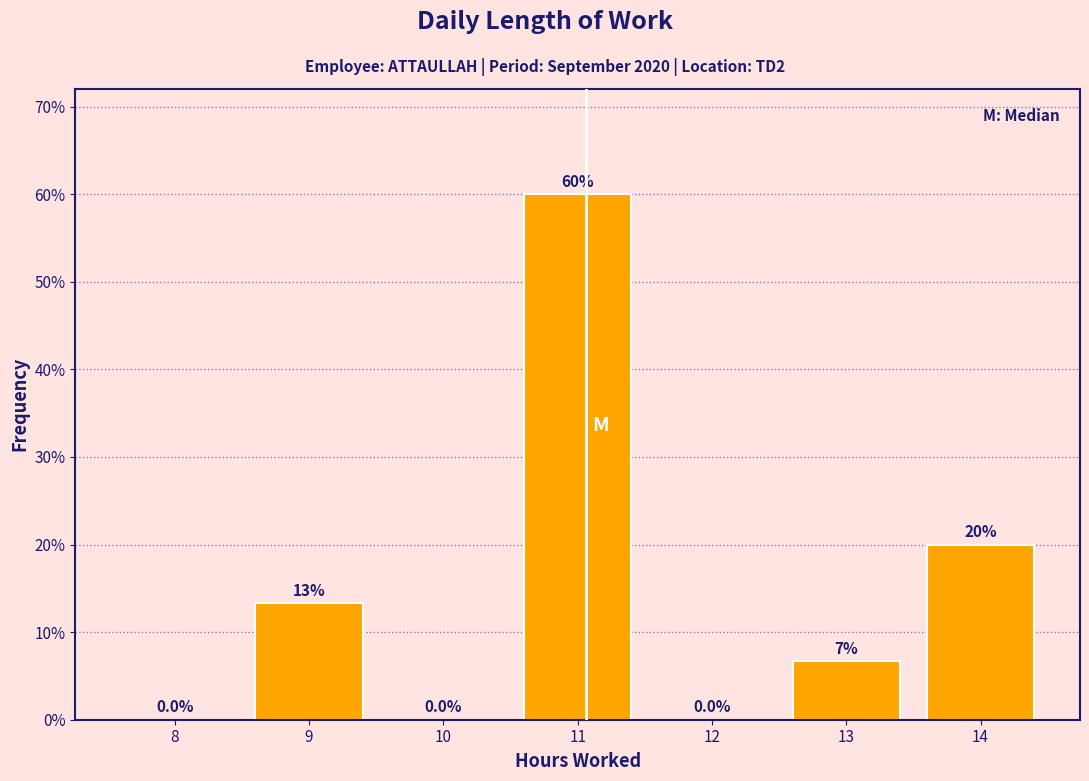

Reading left to right, what are all the values shown in this chart?

8=0.0	9=13.3	10=0.0	11=60.0	12=0.0	13=6.7	14=20.0